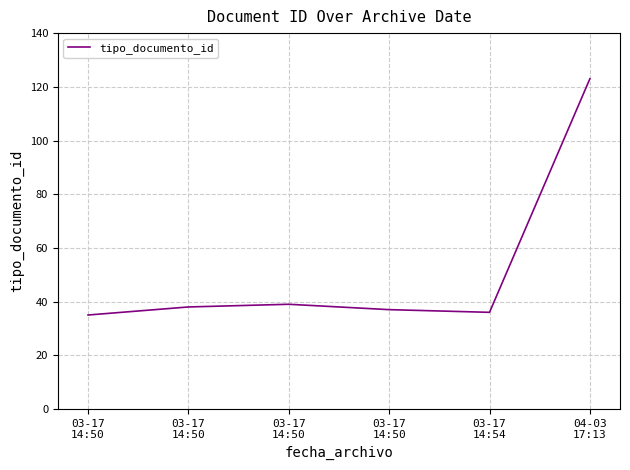

Reading left to right, list all the values displayed in this chart.

35	38	39	37	36	123